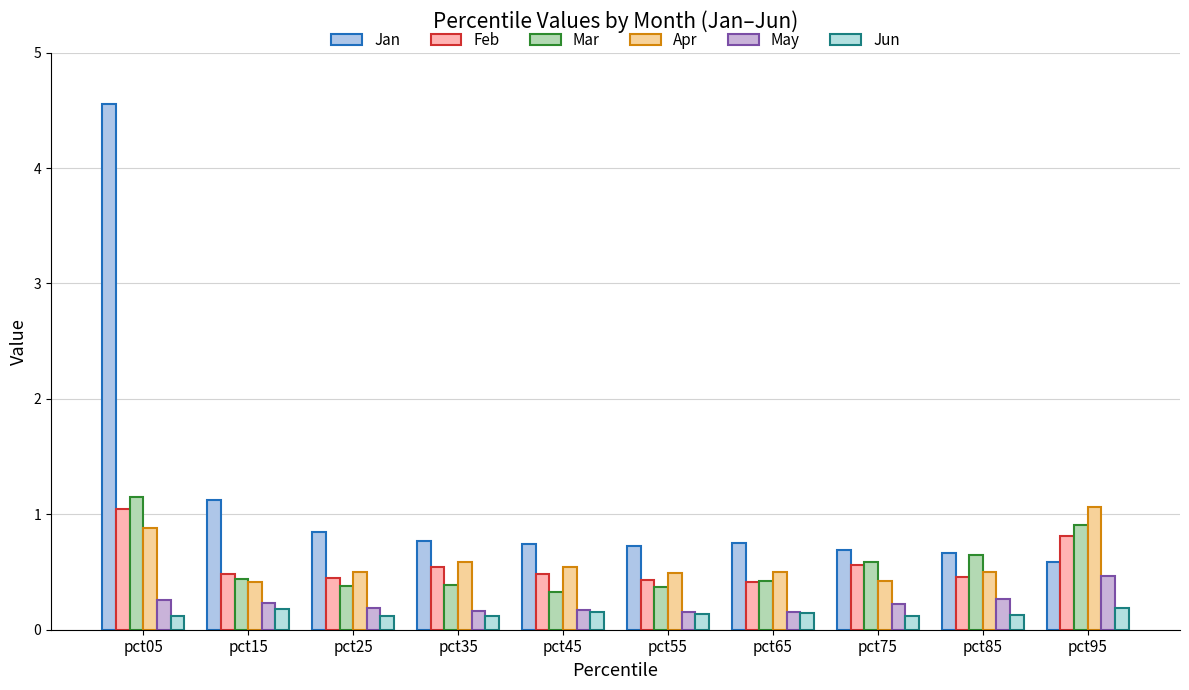

What is the average value of the Apr series?

0.6